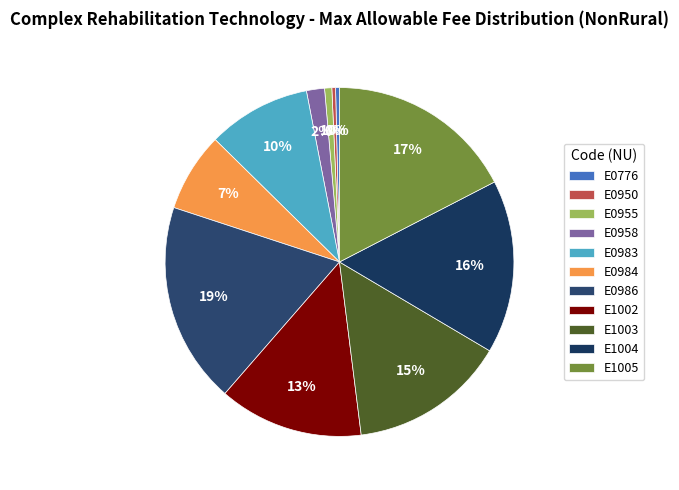

Which category has the smallest portion of the pie?

E0950